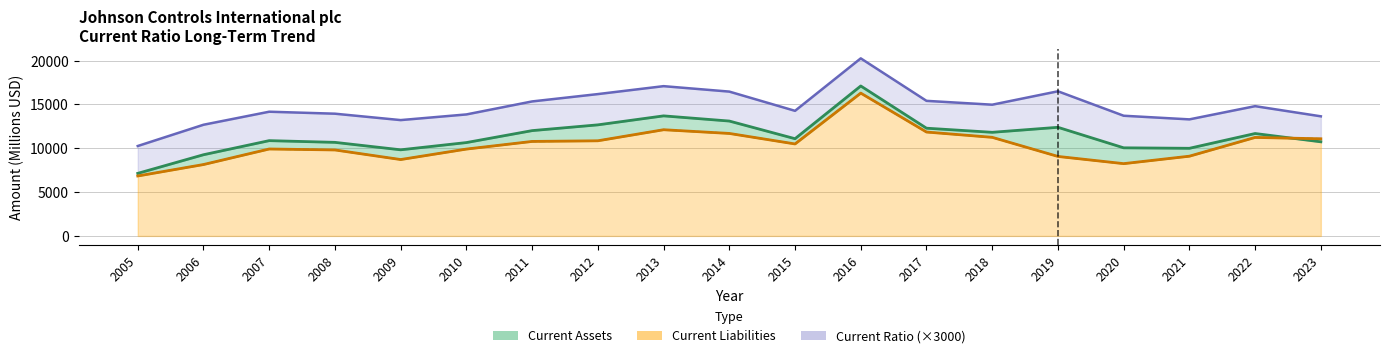

How many interior local peaks does the Current Assets series have?

5